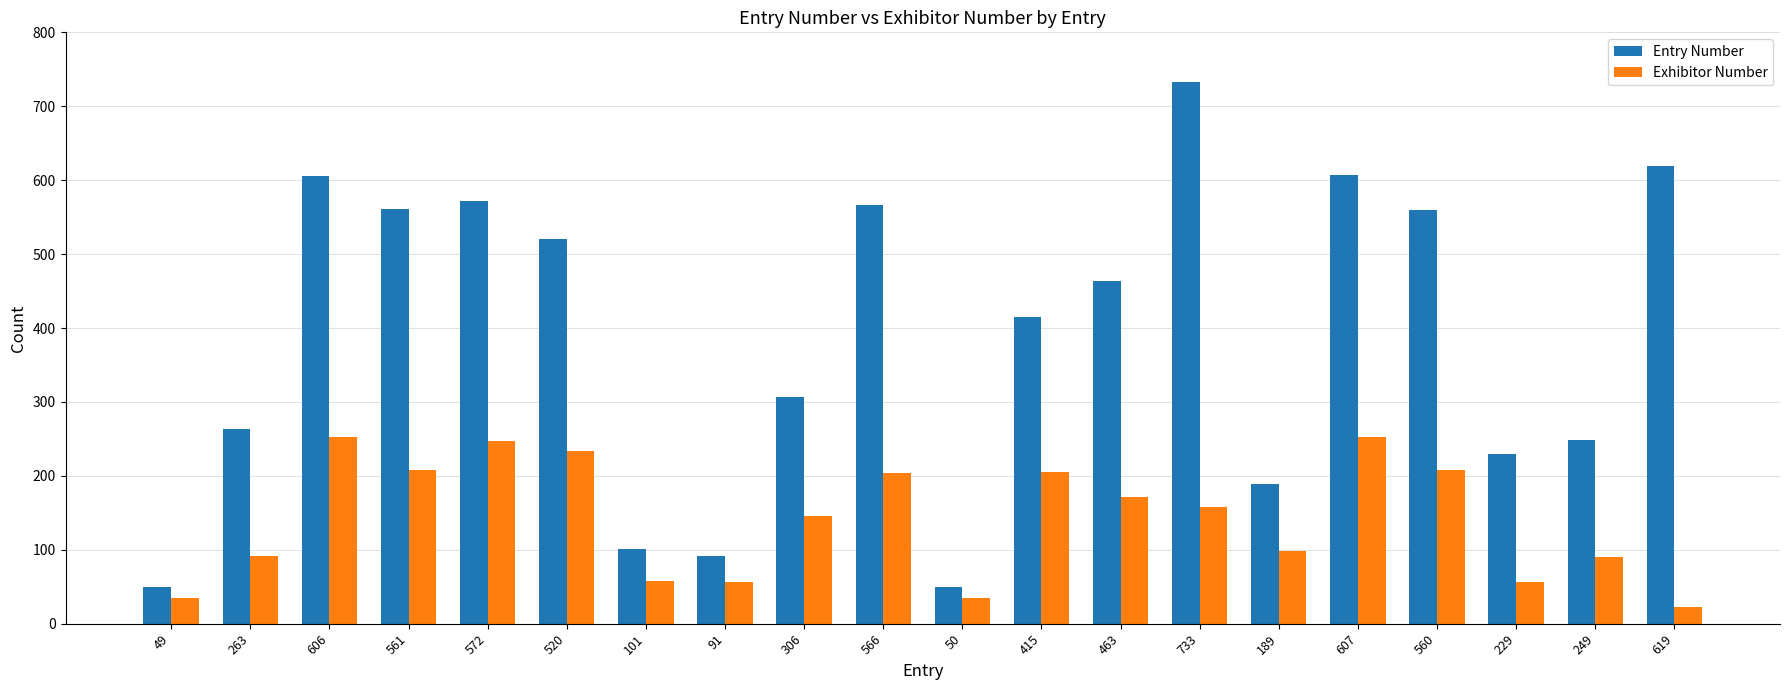

What is the difference between the second highest and minimum values in the Exhibitor Number series?

230